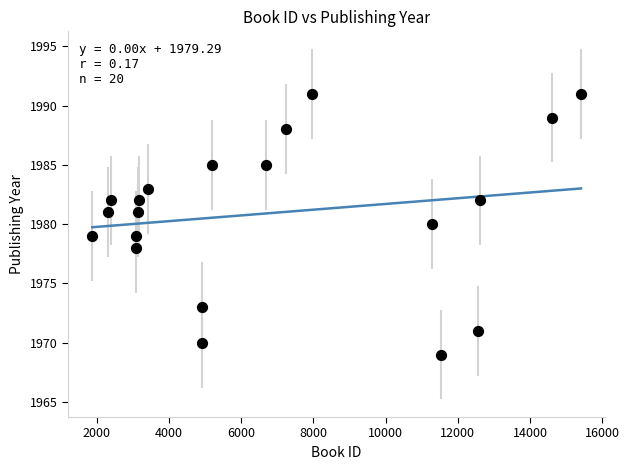

What is the range of X values (max minus min)?

13539